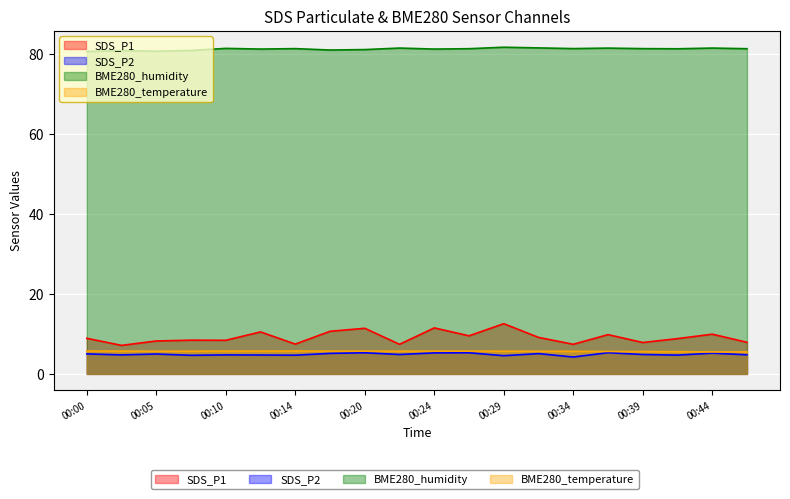

The value of SDS_P2 at 00:22 is 4.8. True or false?

True